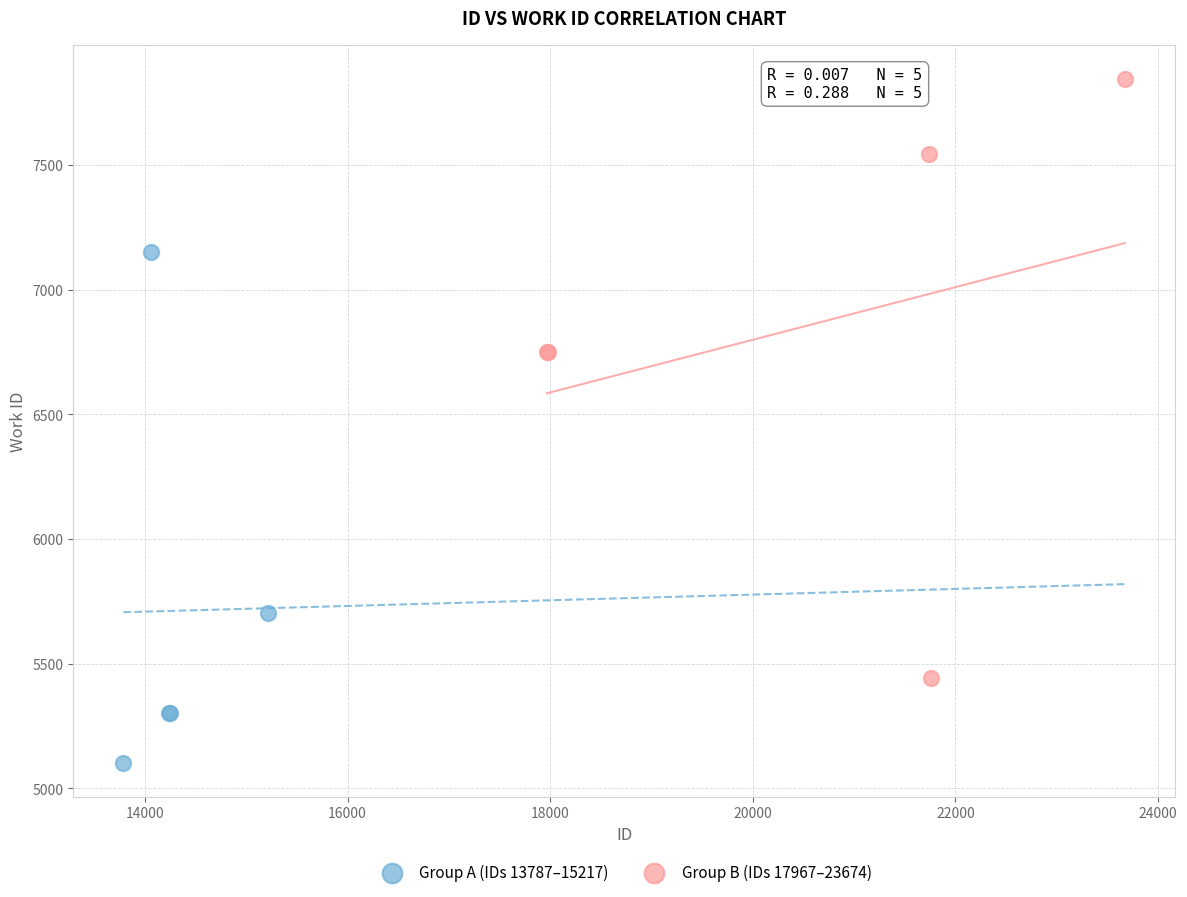

Which series has the largest Y range (max minus min)?

Group B (IDs 17967–23674)